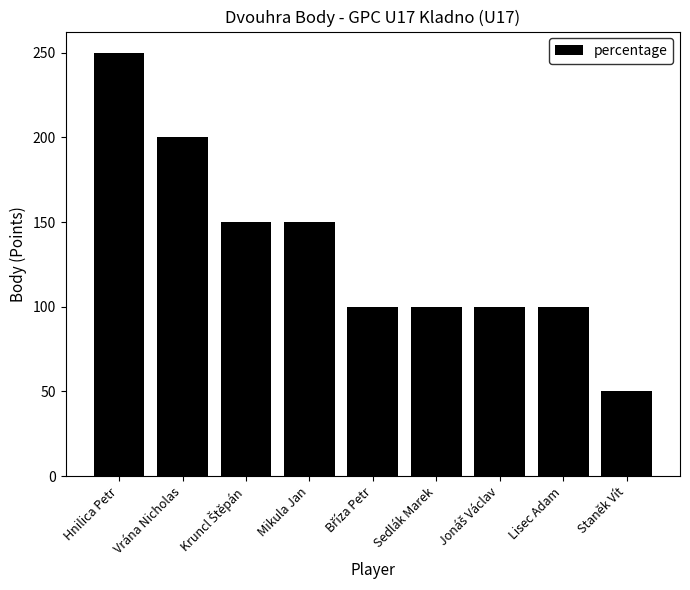

The value at Mikula Jan is 74. True or false?

False